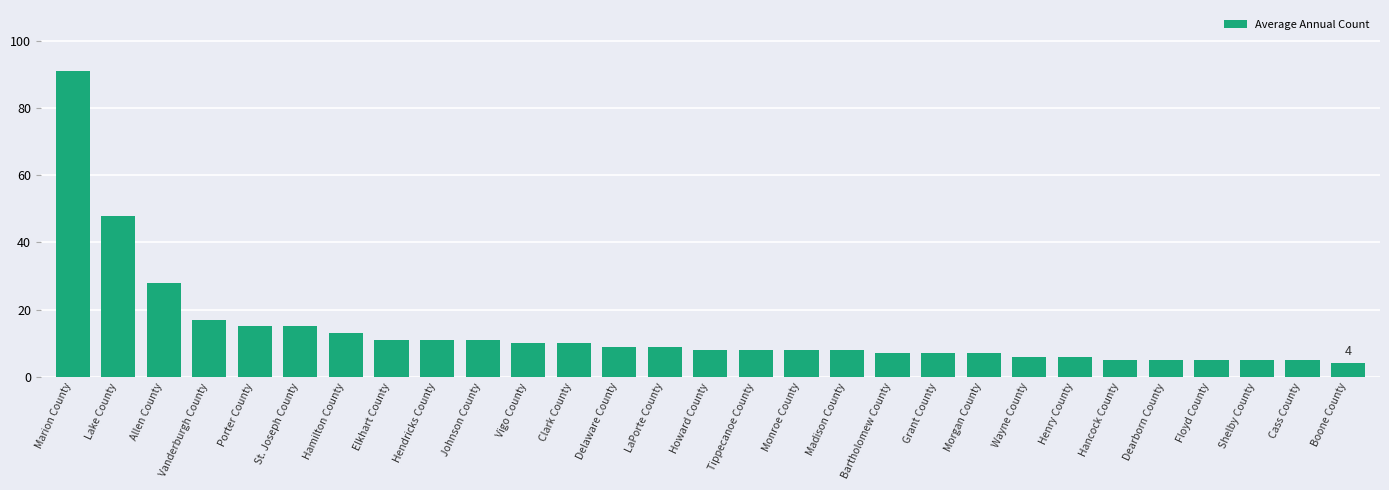

What is the change in value from Porter County to Boone County?

-11